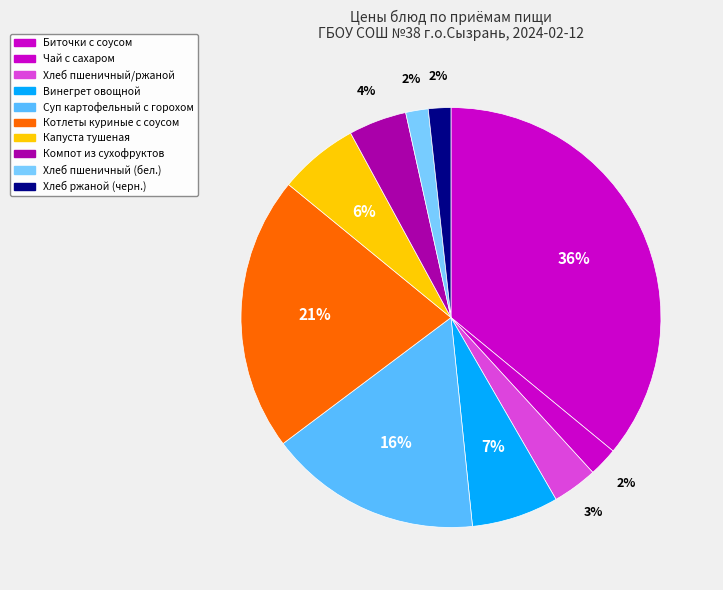

Does any single category account for the majority?

No